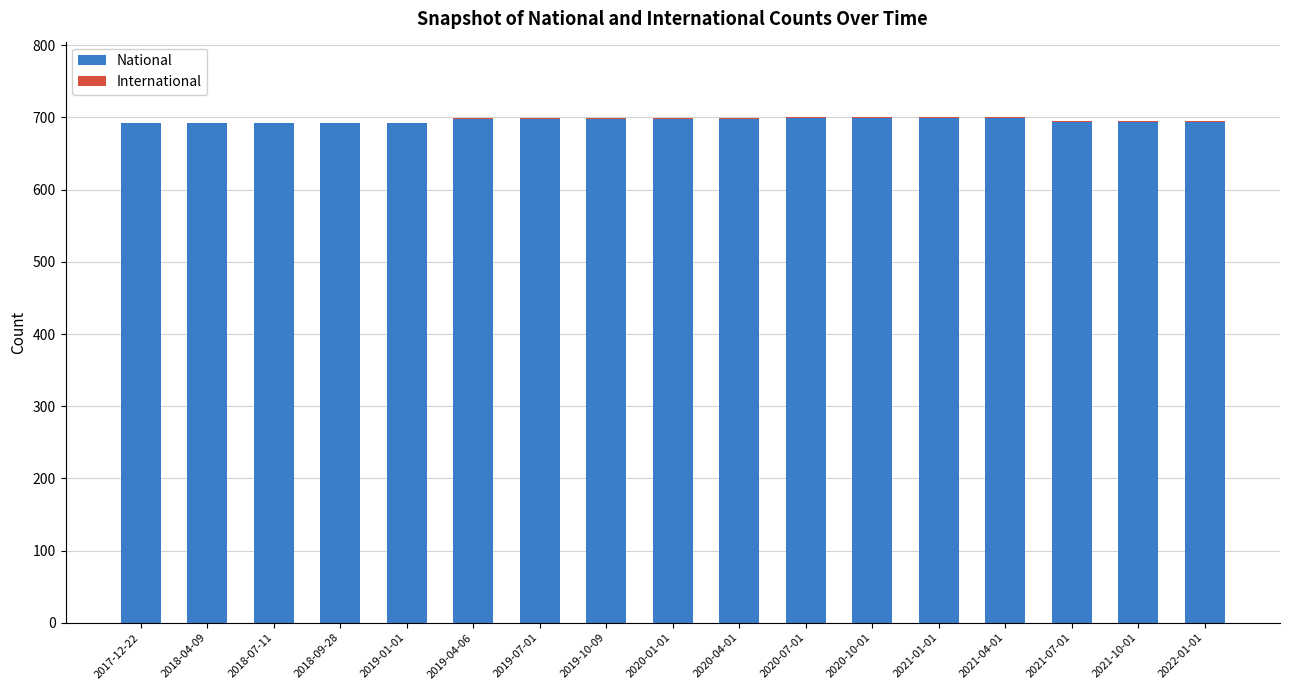

What is the sum of all National values?

11828